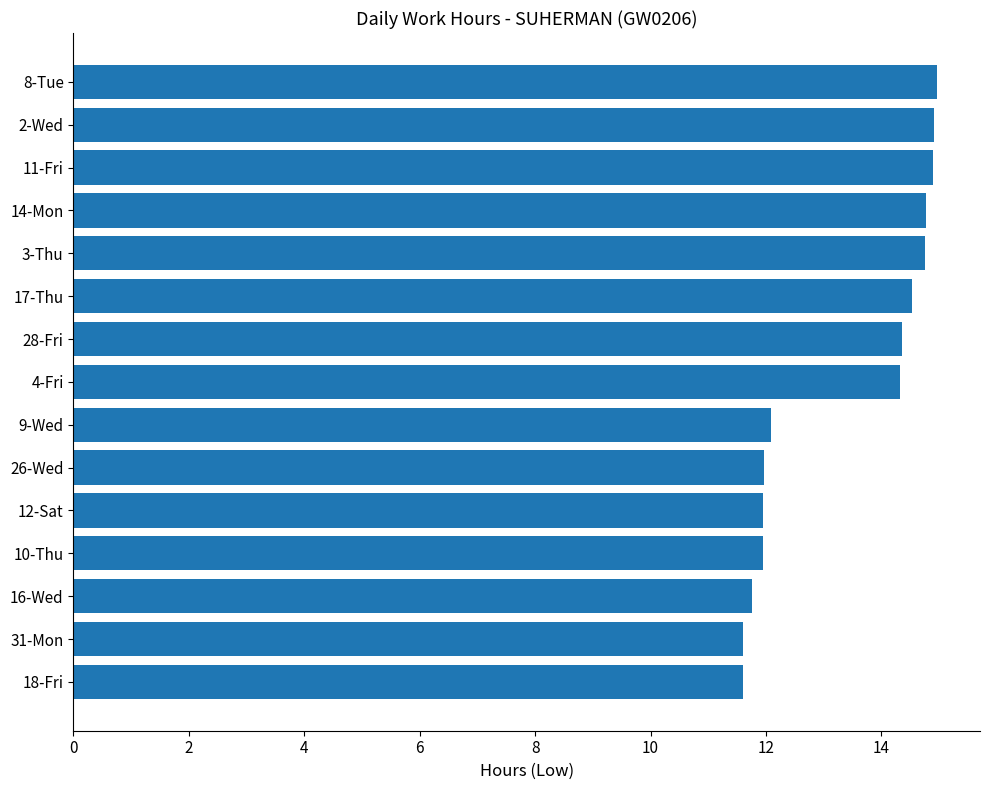

What is the average value?

13.4